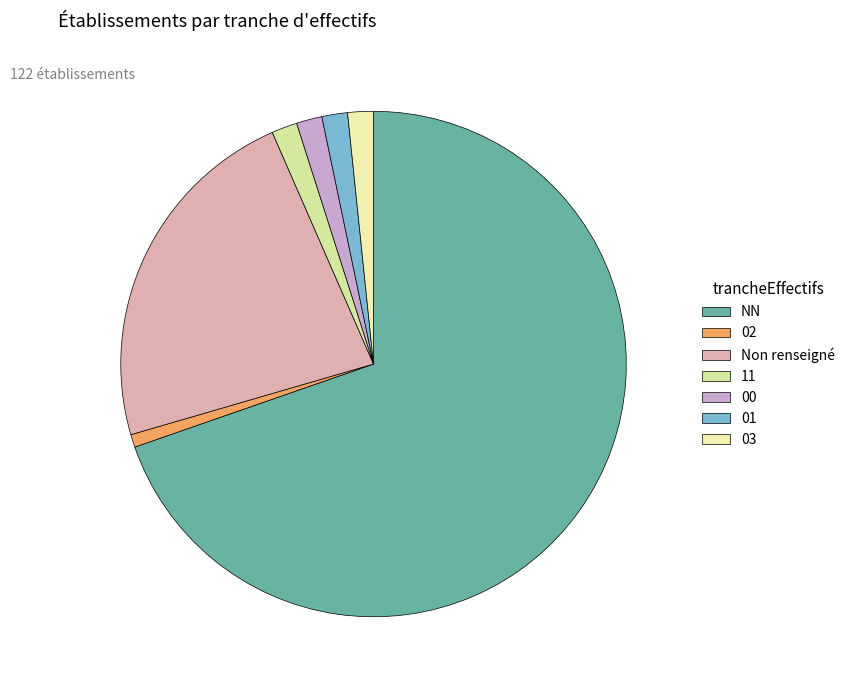

How many segments does this pie chart have?

7